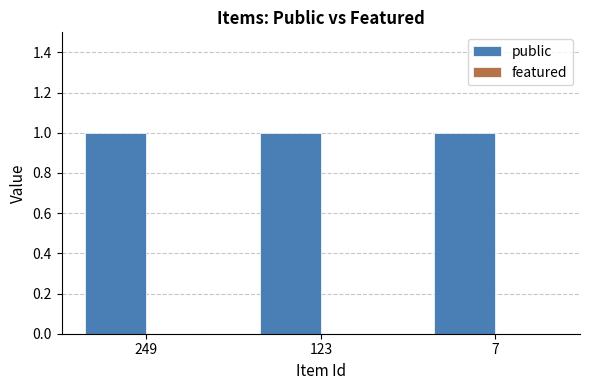

Rank the series by their maximum value, from highest to lowest.

public, featured